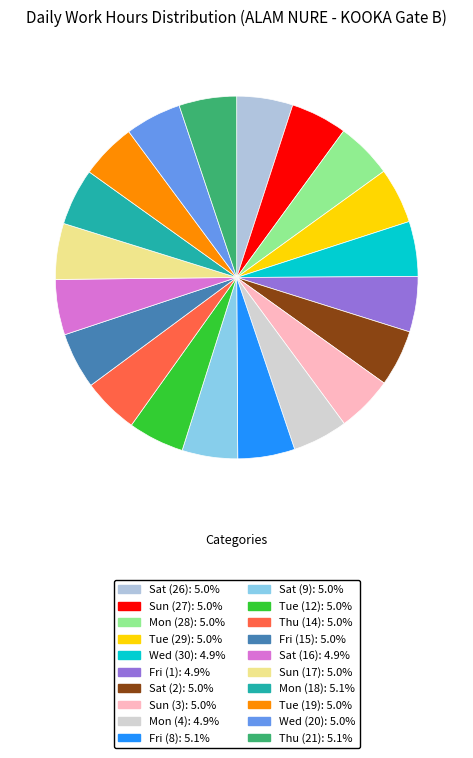

How many segments does this pie chart have?

20